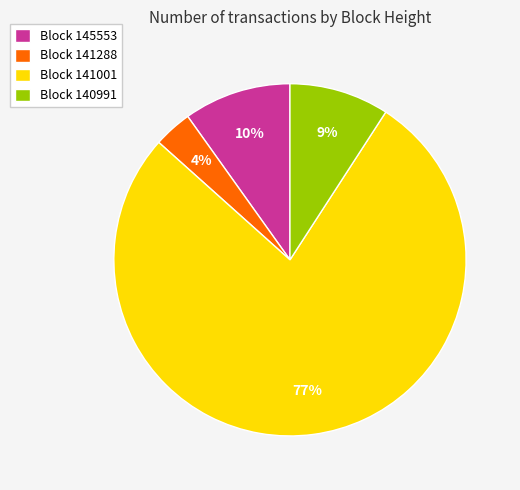

Does any single category account for the majority?

Yes